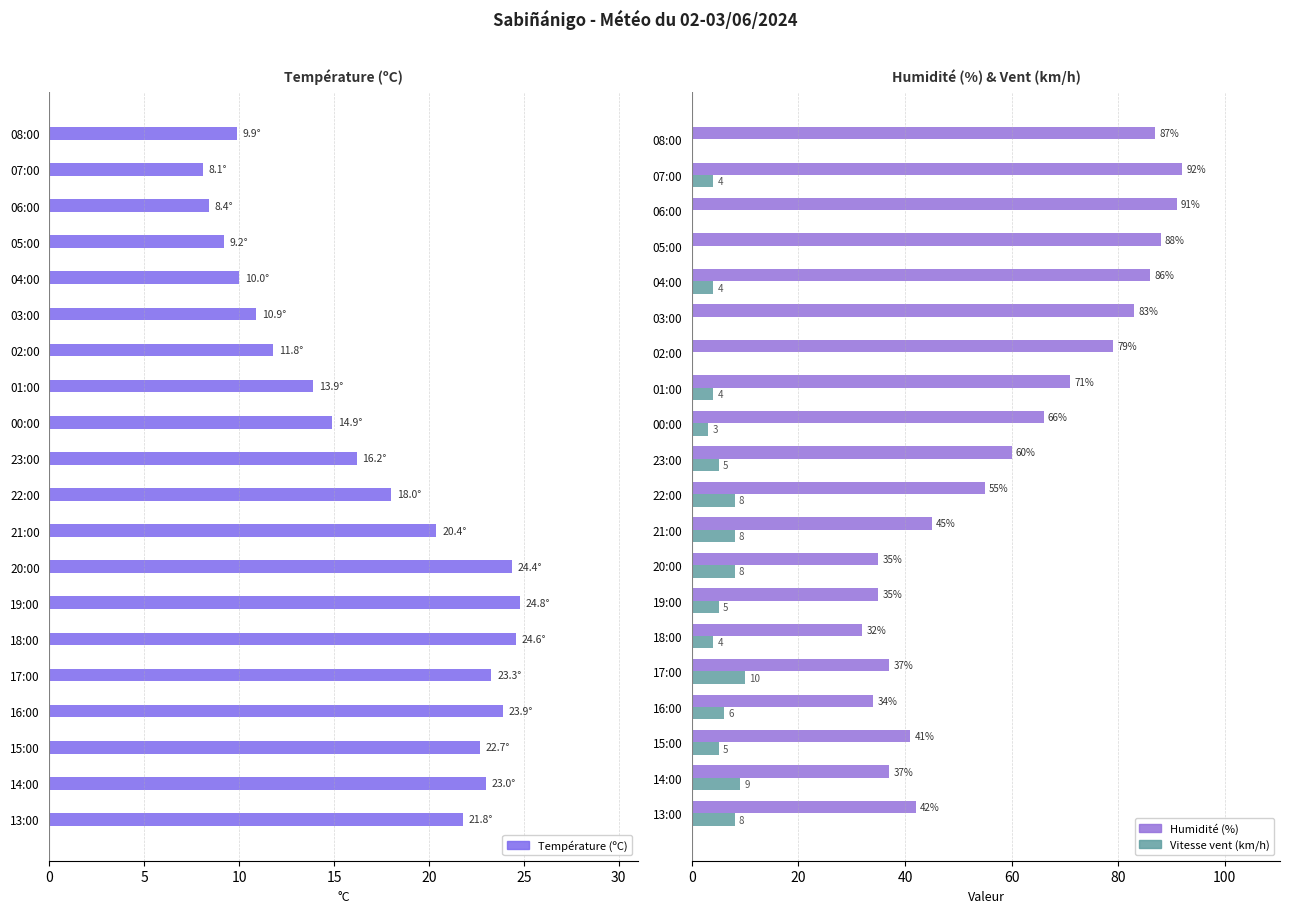

What is the highest value of the Humidité (%) series?

92.0